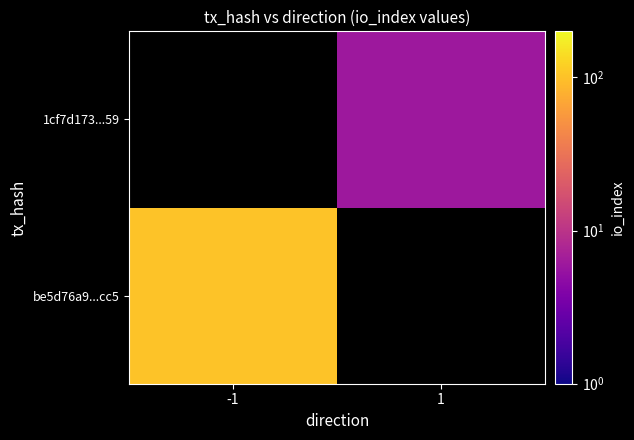

Is the value of 1cf7d173...59 at 1 greater than the value of be5d76a9...cc5 at -1?

No